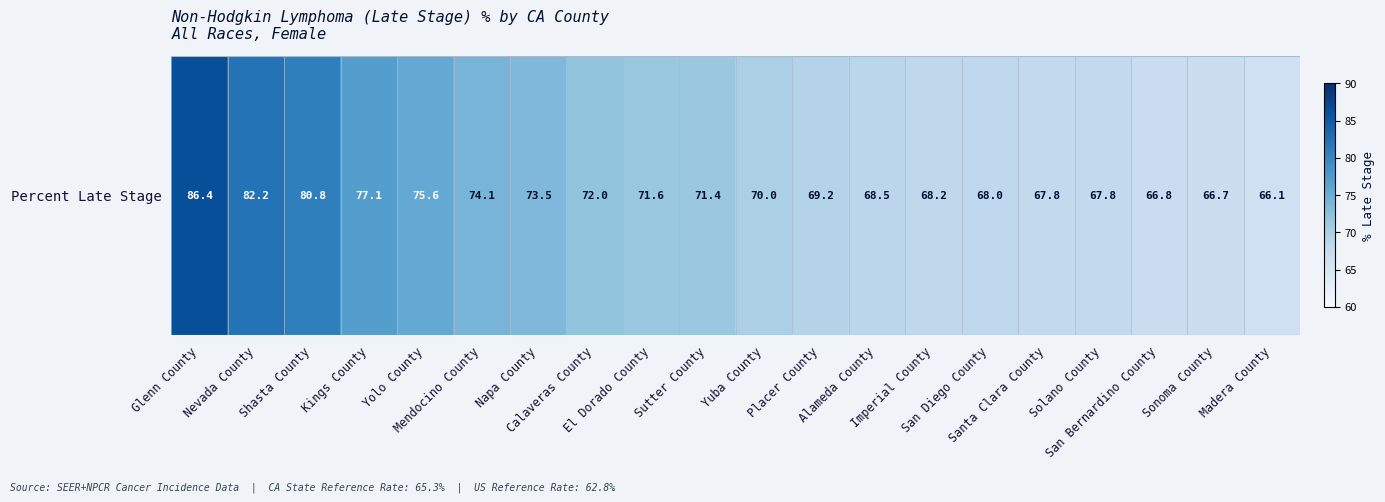

Approximately how many times larger is the value at El Dorado County compared to Yolo County?

0.9